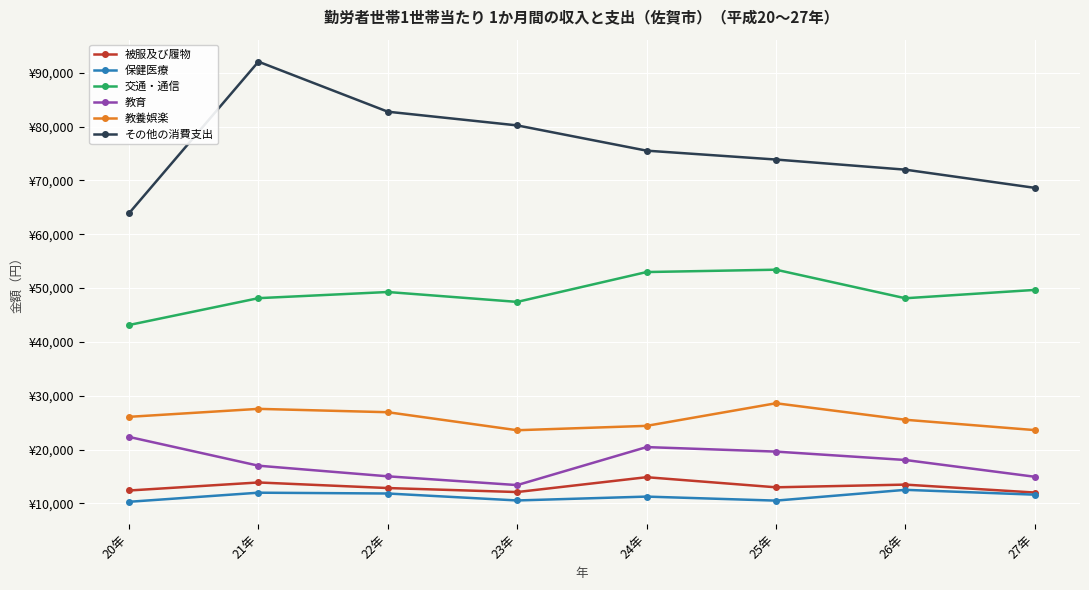

What position from the right is 21年?

7